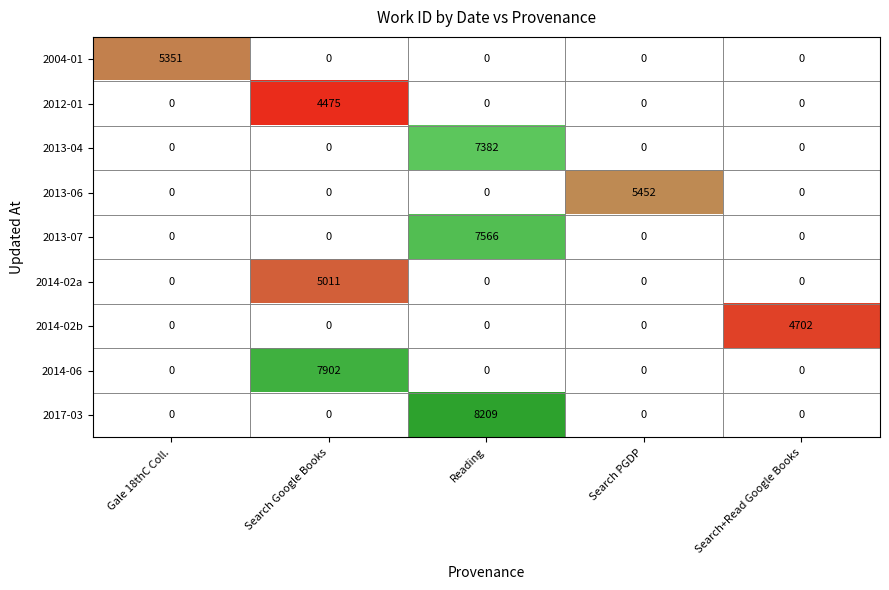

Which label corresponds to the smallest value in the chart?

Search Google Books